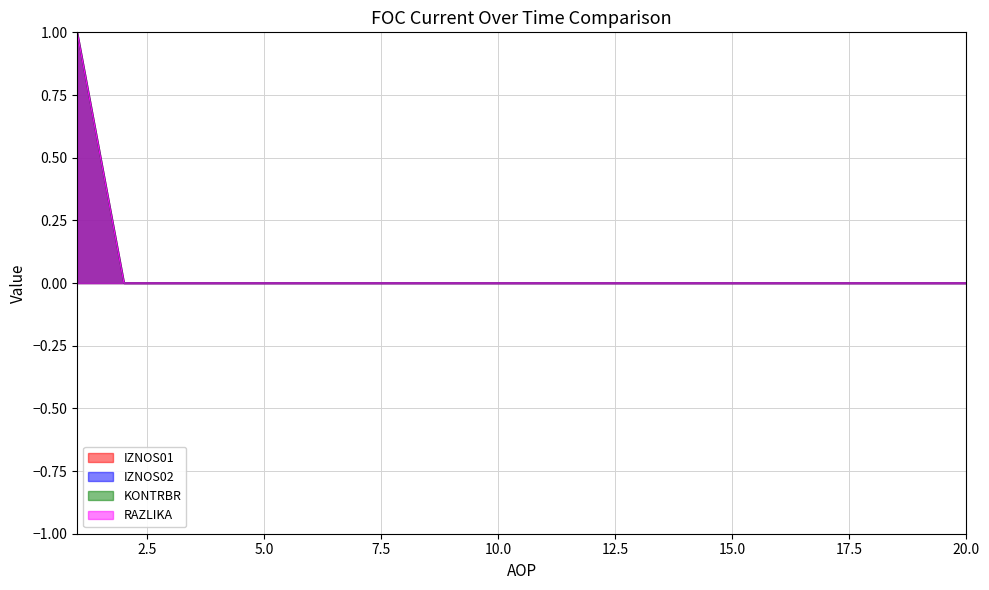

How many lines are shown in the chart?

4